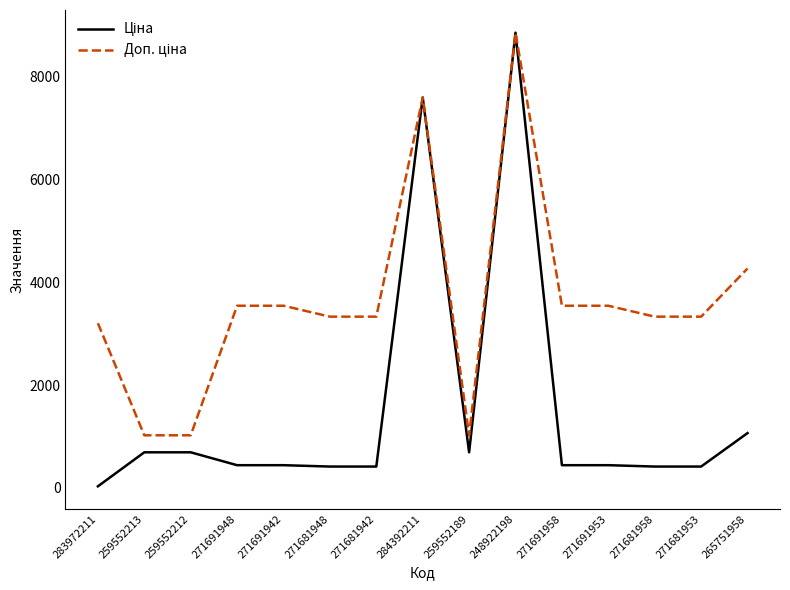

At which category is the sum across all series the highest?

248922198